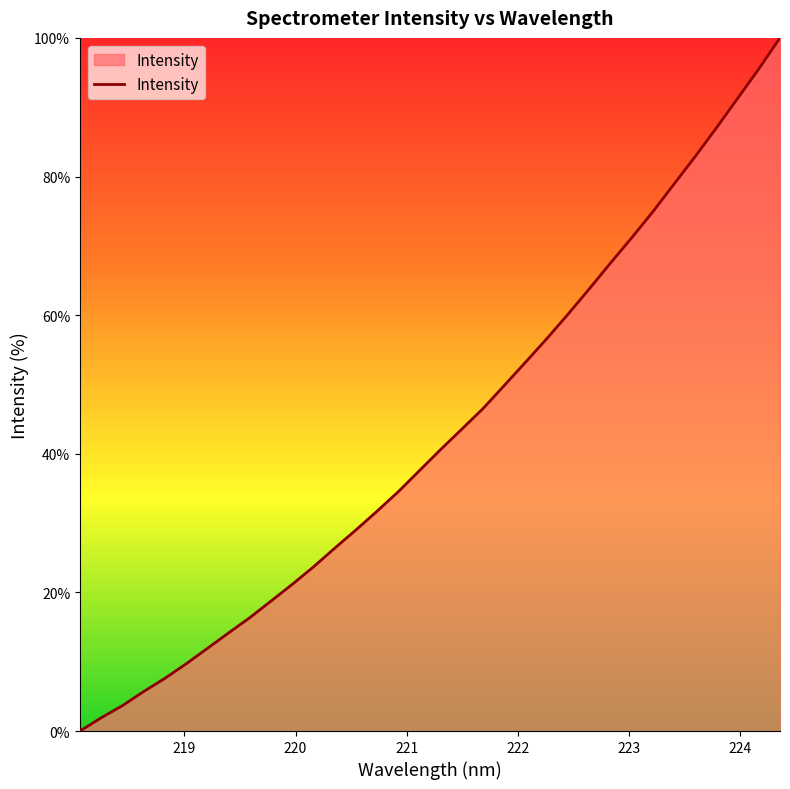

What is the maximum value shown in the chart?

100.0